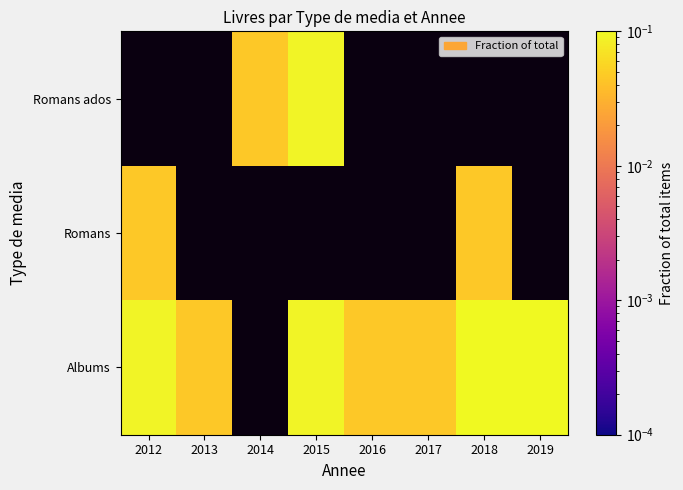

Rank the series by their maximum value, from highest to lowest.

Albums, Romans ados, Romans